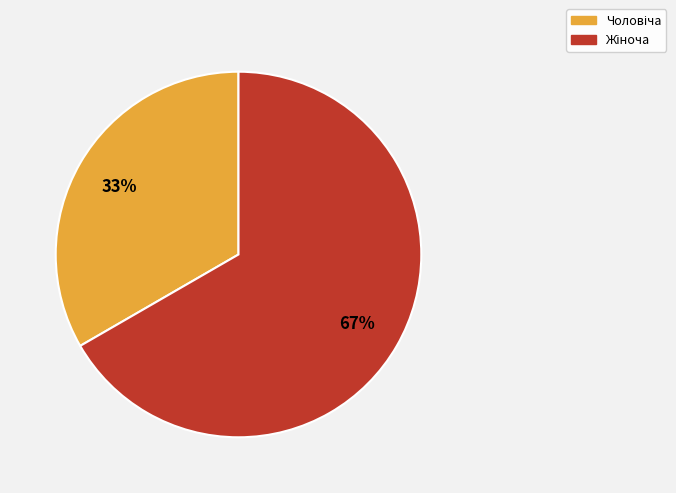

Does any single category account for the majority?

Yes